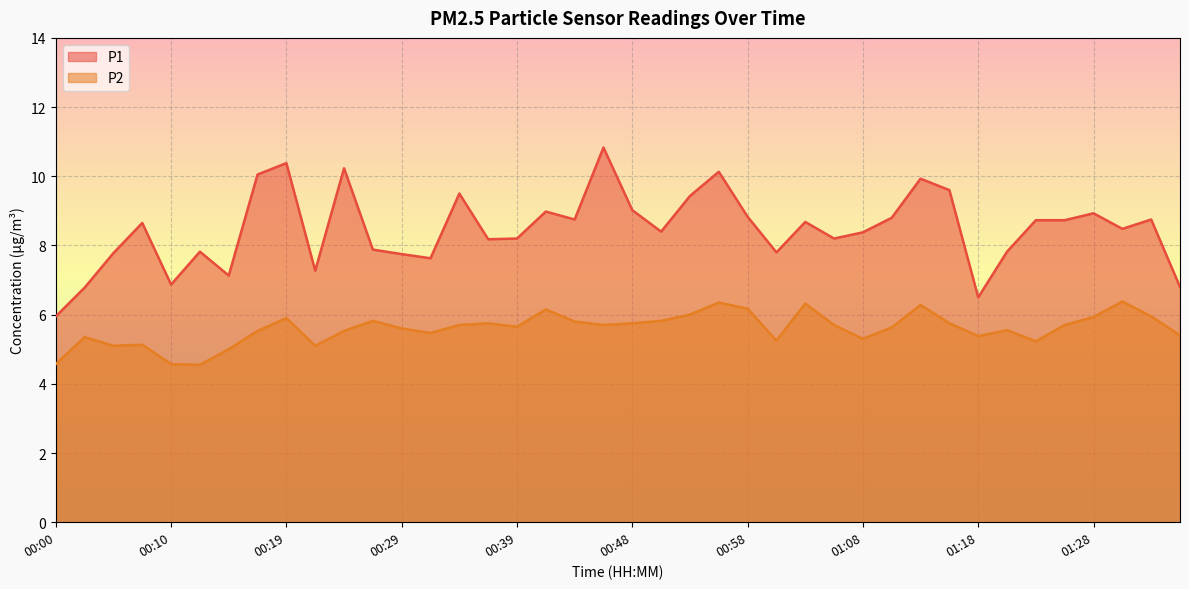

True or false: P2 has more than 1 points higher than both neighbors.

True